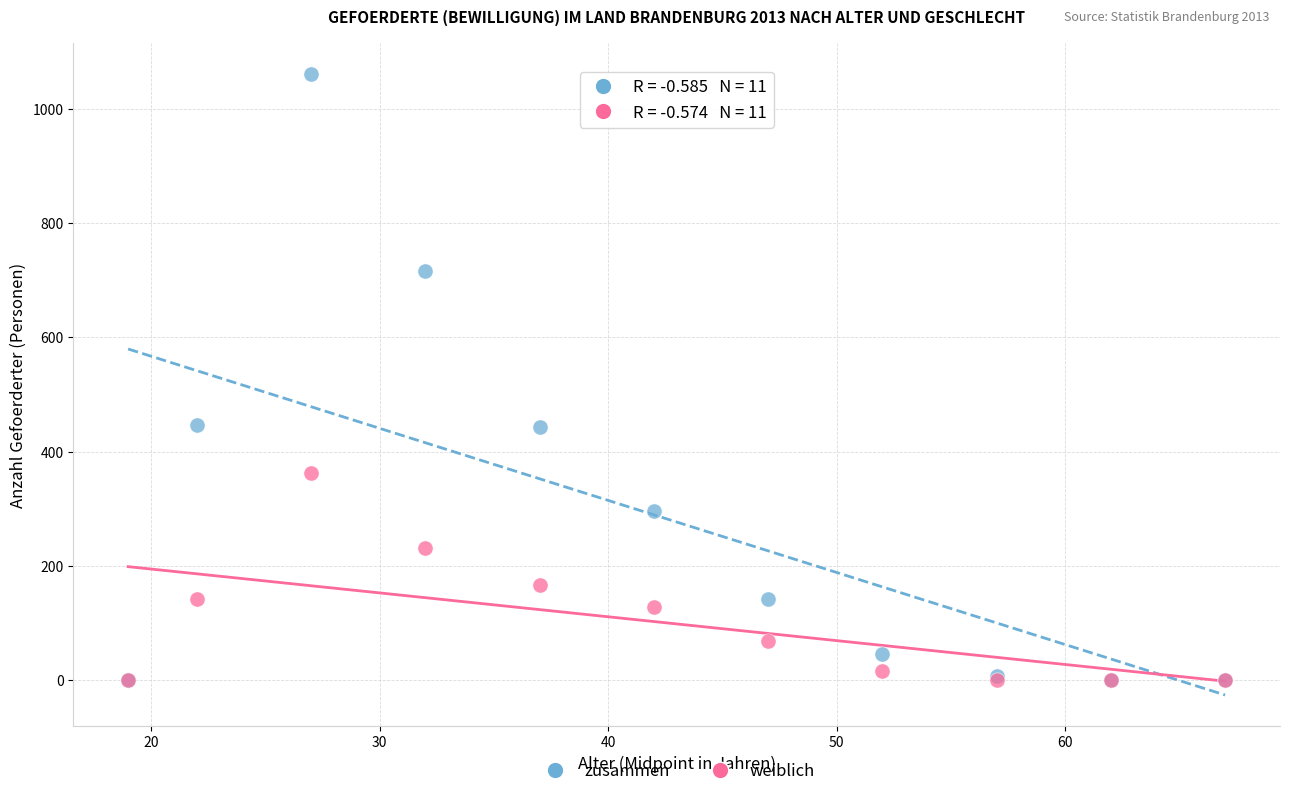

In the weiblich series, what Y value is closest to 181?

167